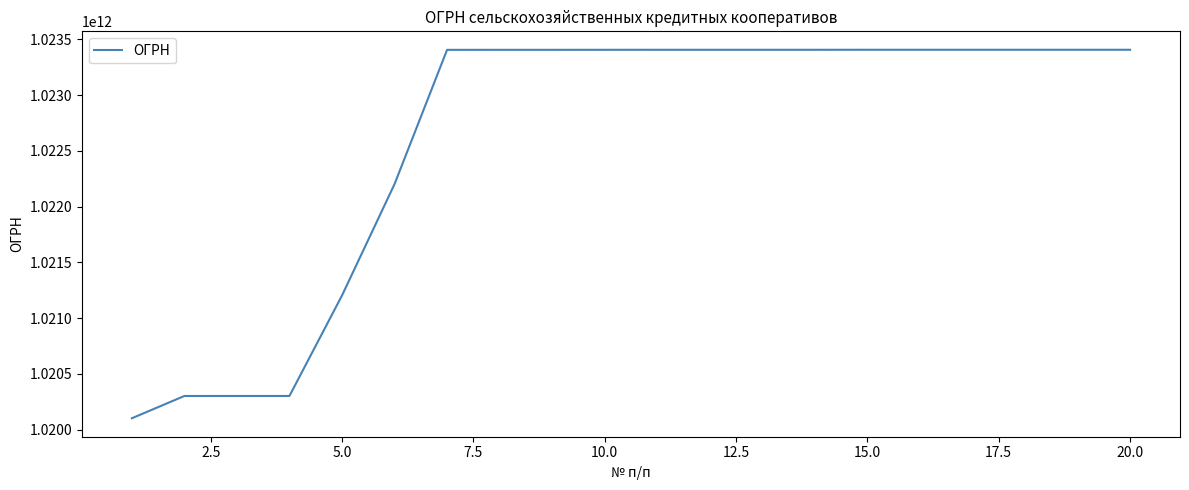

Does the chart display data point markers on the line(s)?

No